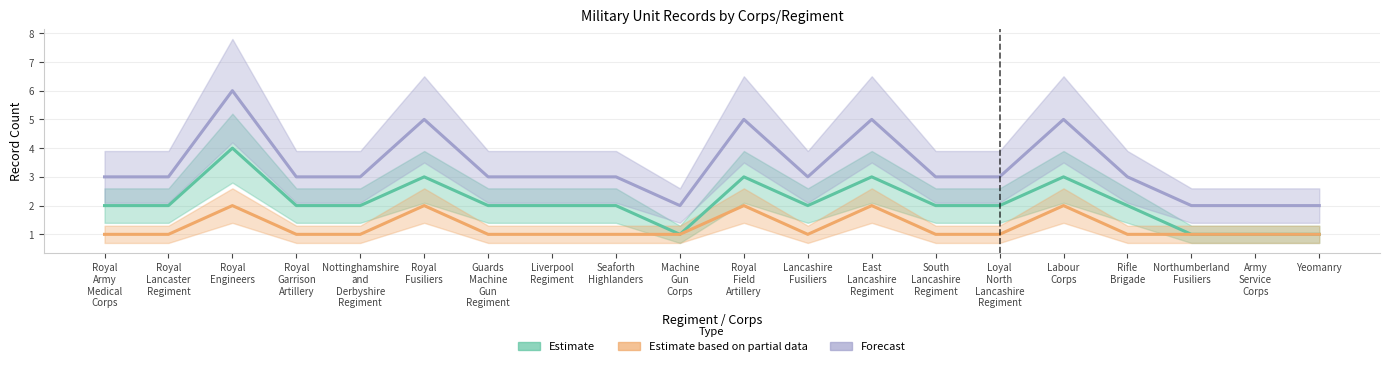

Which category has the highest value in the Estimate series?

Royal
Engineers